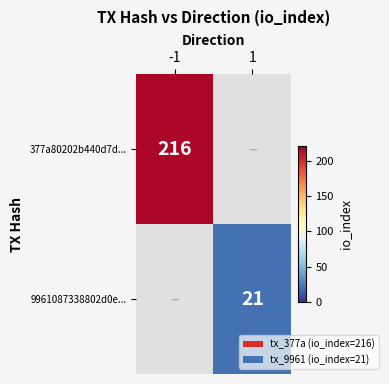

The 377a80202b440d7d... series shows 83 at -1. True or false?

False